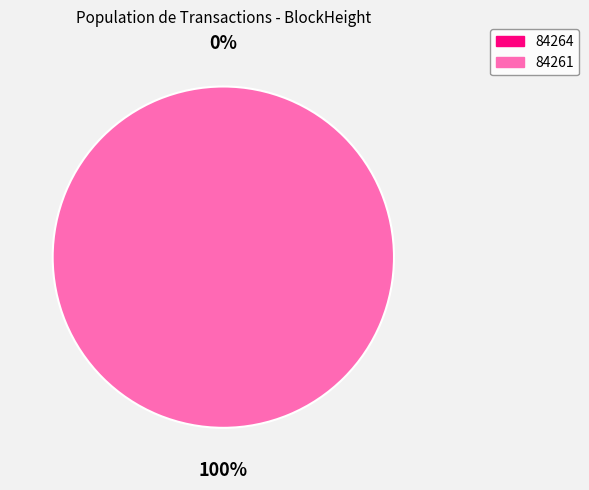

Which slice is the largest?

84261